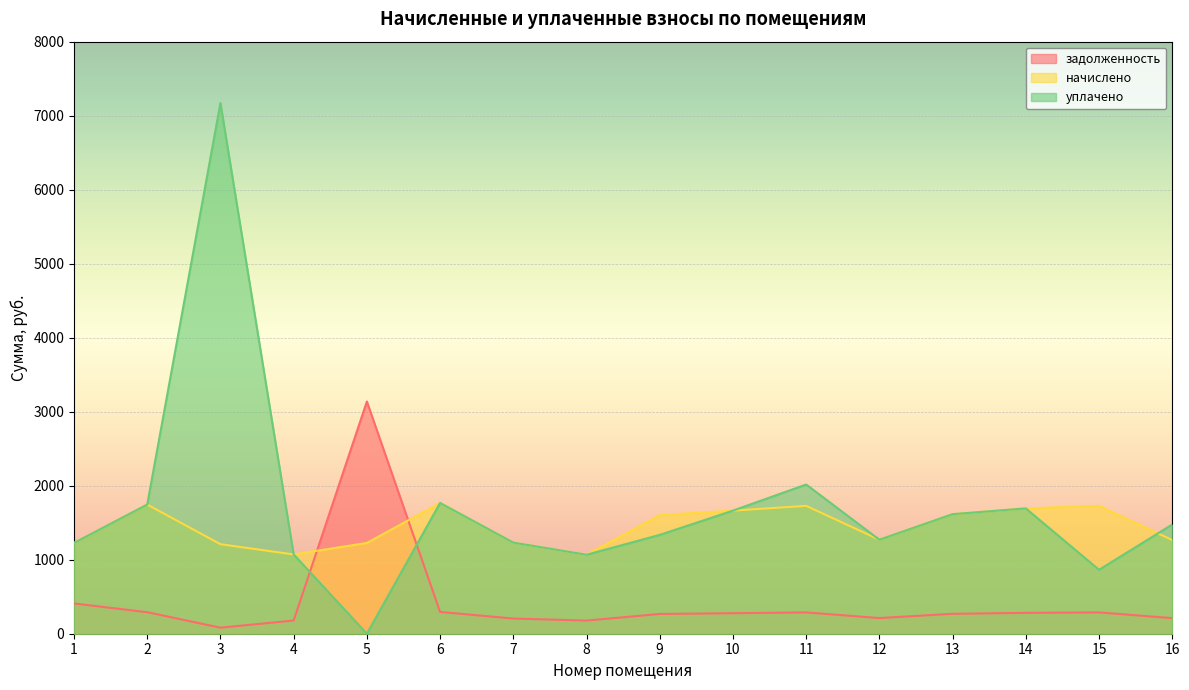

Which category has the highest value across all series?

3